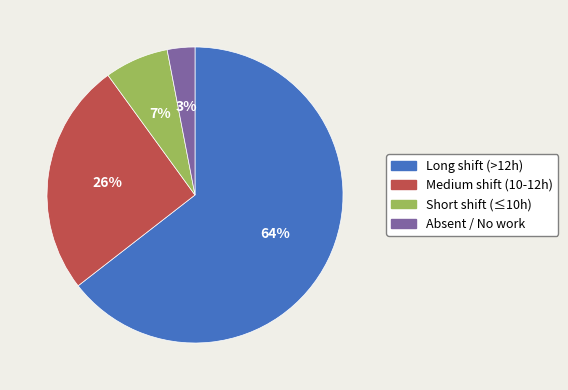

To the nearest percent, what is the difference between the largest and smallest slice percentages?

61%